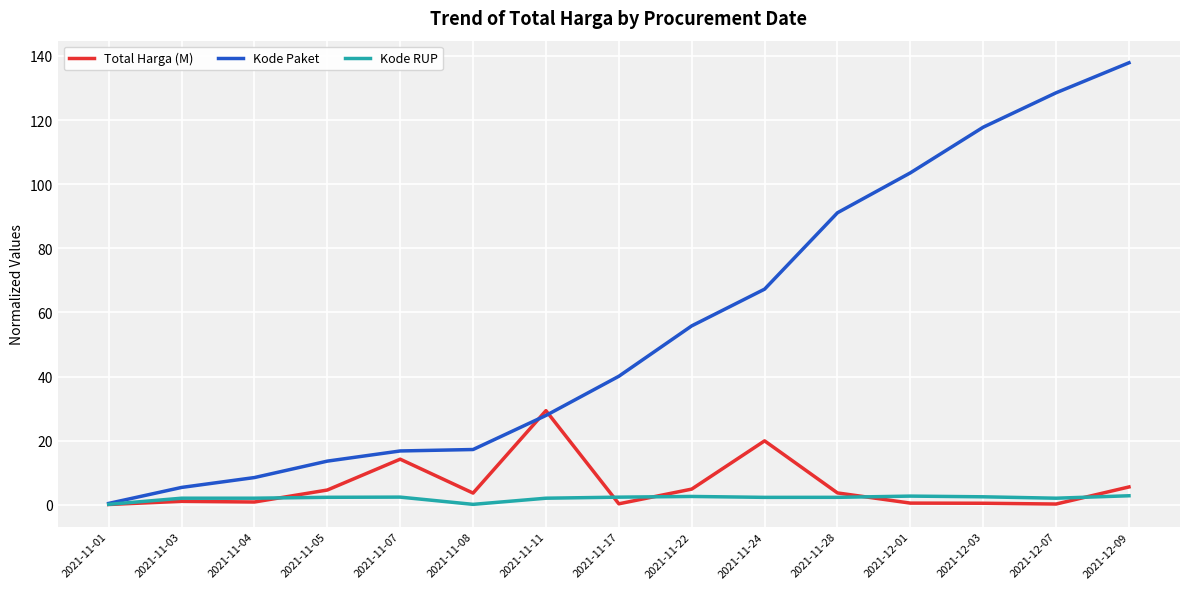

What is the spread (max minus min) of values at 2021-11-04?

7.6